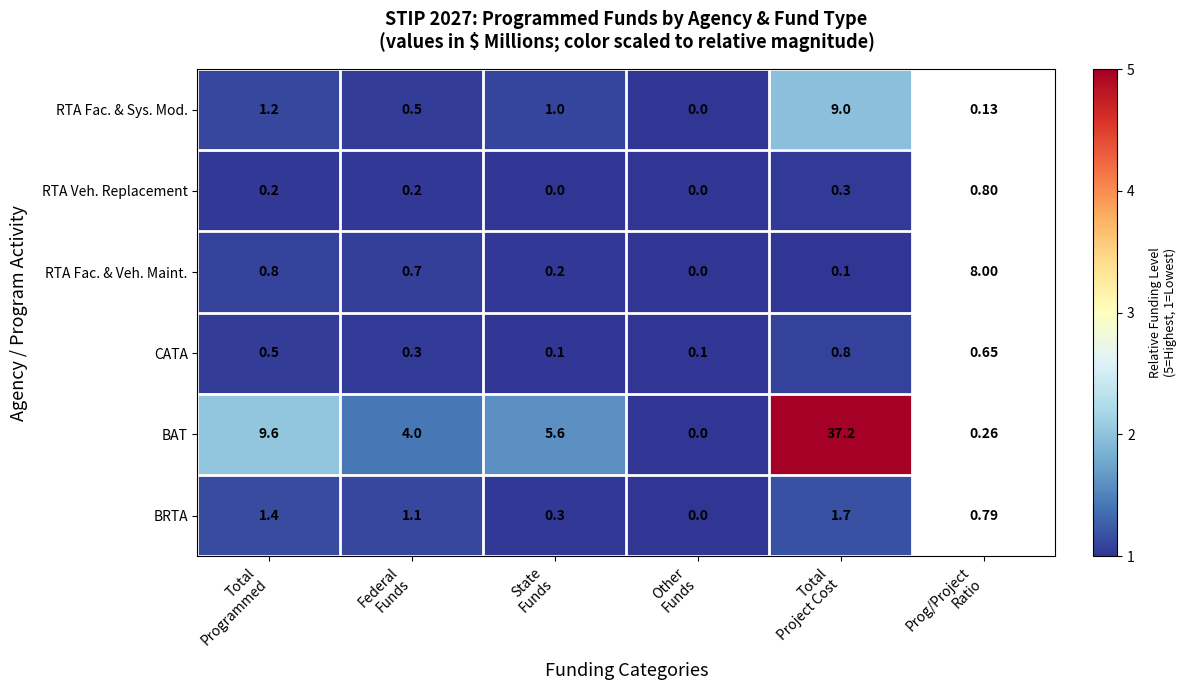

What is the difference between the maximum and second lowest values in the RTA Veh. Replacement series?

0.3